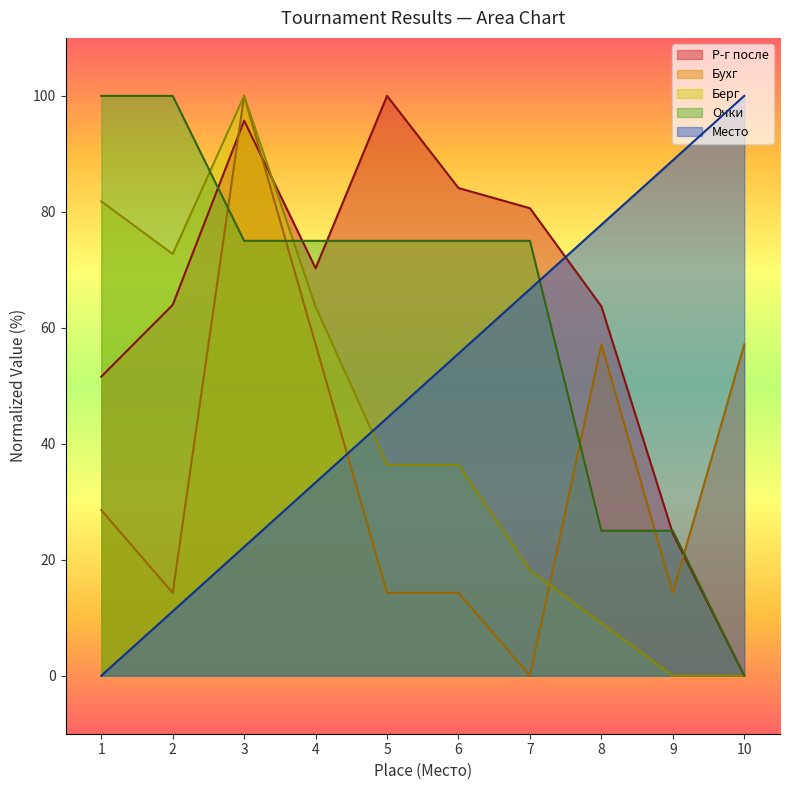

Reading left to right, transcribe all the data shown in this chart.

Место: 1=0.0	2=11.1	3=22.2	4=33.3	5=44.4	6=55.6	7=66.7	8=77.8	9=88.9	10=100.0
Берг: 1=81.8	2=72.7	3=100.0	4=63.6	5=36.4	6=36.4	7=18.2	8=9.1	9=0.0	10=0.0
Бухг: 1=28.6	2=14.3	3=100.0	4=57.1	5=14.3	6=14.3	7=0.0	8=57.1	9=14.3	10=57.1
Очки: 1=100.0	2=100.0	3=75.0	4=75.0	5=75.0	6=75.0	7=75.0	8=25.0	9=25.0	10=0.0
Р-г после: 1=51.6	2=64.0	3=95.7	4=70.3	5=100.0	6=84.1	7=80.6	8=63.7	9=24.5	10=0.0